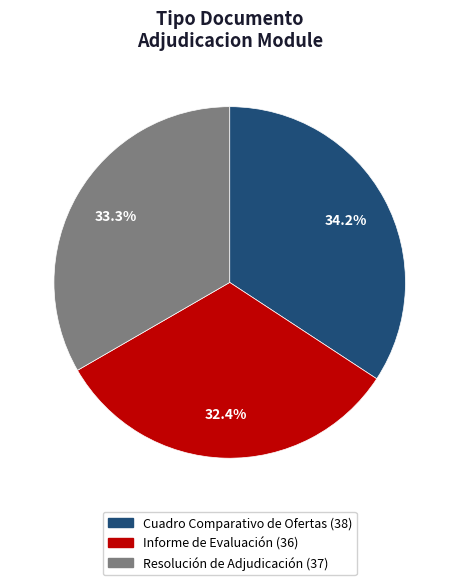

How many segments does this pie chart have?

3